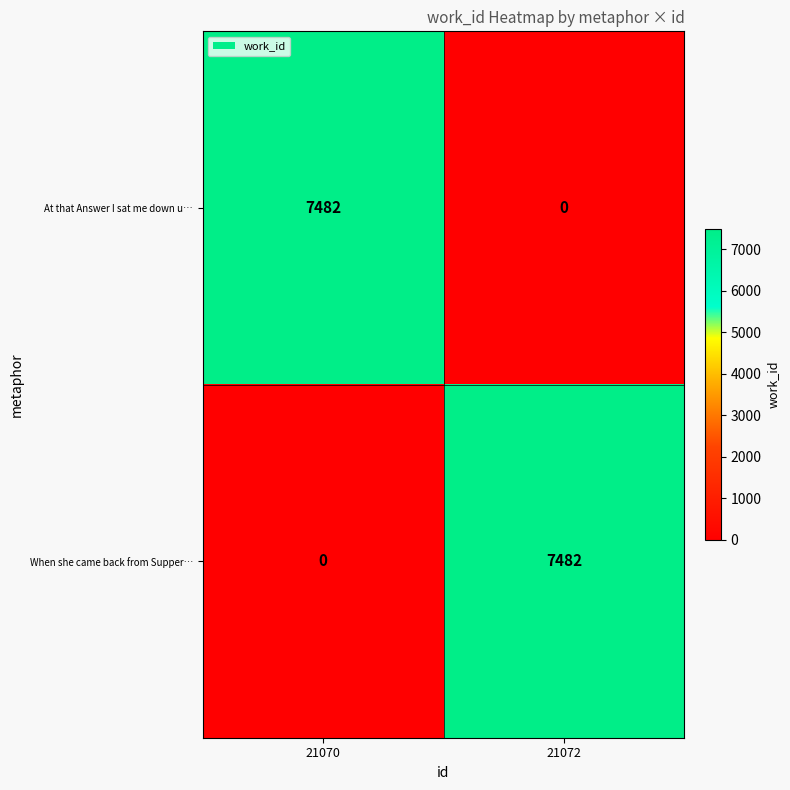

At 21070, list the series in order from smallest to largest.

When she came back from Supper…, At that Answer I sat me down u…